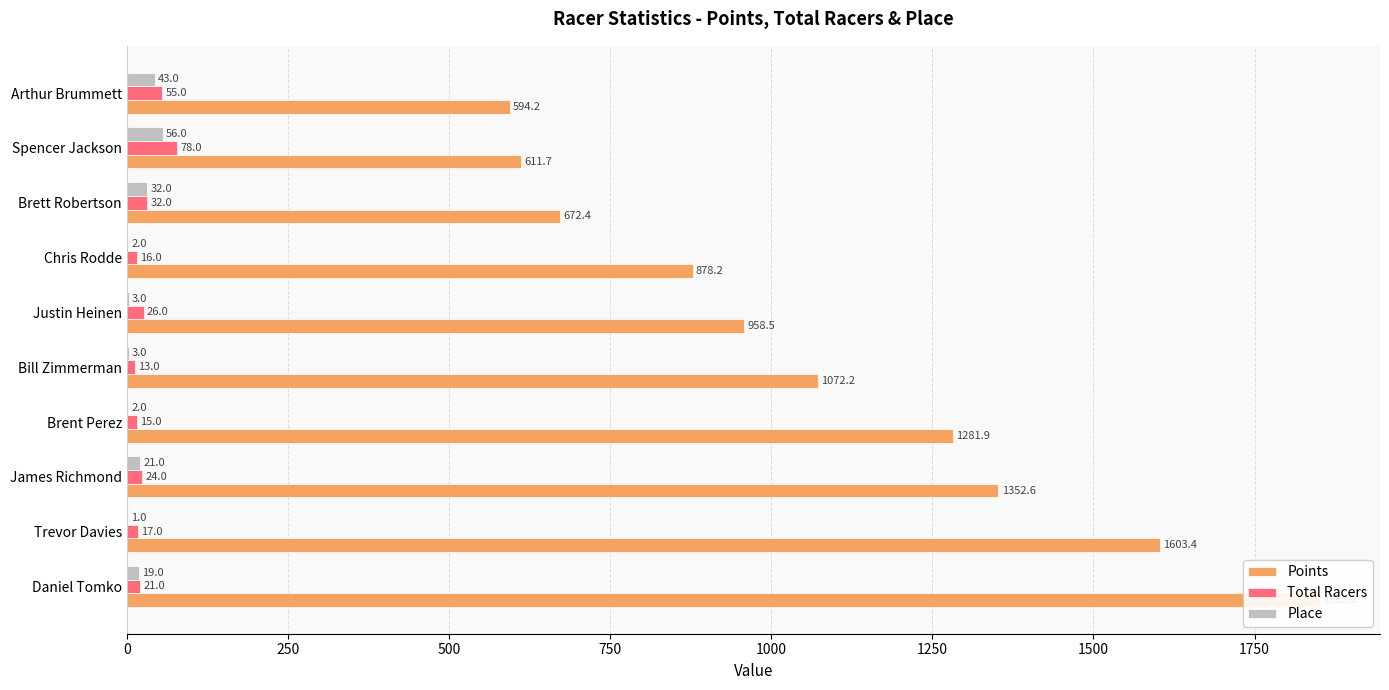

What is the greatest value displayed?

1852.2